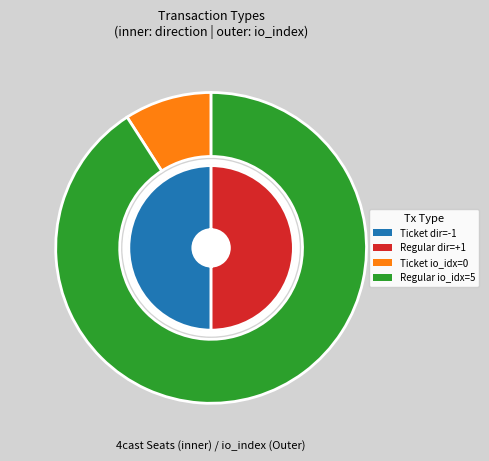

Is there any slice that represents more than half of the pie?

Yes